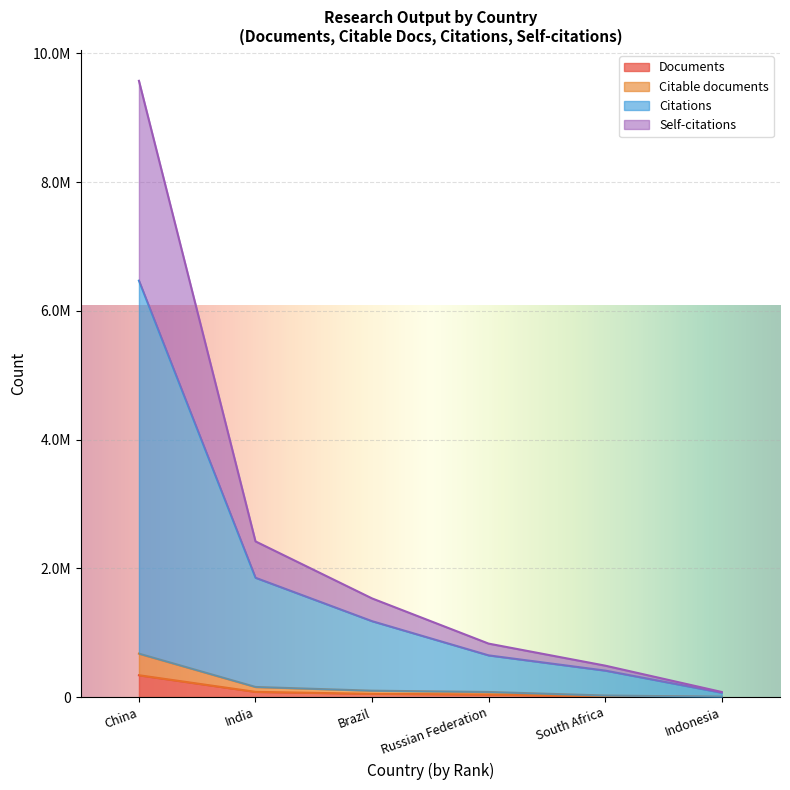

What is the sum of the Documents values at Brazil and China?

390905